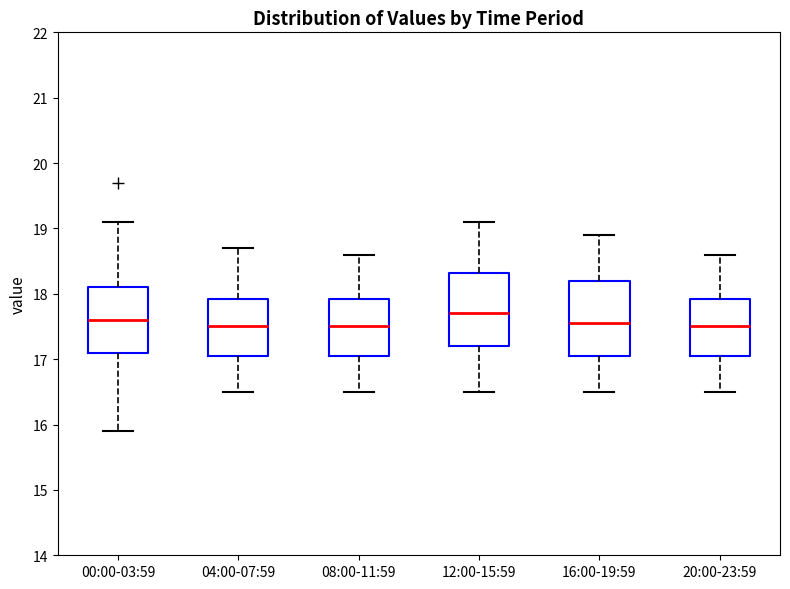

Reading left to right, transcribe this box plot: for each box, give where its median line is, the range the box spans, and where its two whiskers end, as read against the y-axis. The values are not printed on the chart, so give them approximately, as read against the axis.

00:00-03:59: median 17.6, box 17.1 to 18.1, whiskers 15.9 to 19.1
04:00-07:59: median 17.5, box 17.1 to 17.9, whiskers 16.5 to 18.7
08:00-11:59: median 17.5, box 17.1 to 17.9, whiskers 16.5 to 18.6
12:00-15:59: median 17.7, box 17.2 to 18.3, whiskers 16.5 to 19.1
16:00-19:59: median 17.6, box 17.1 to 18.2, whiskers 16.5 to 18.9
20:00-23:59: median 17.5, box 17.1 to 17.9, whiskers 16.5 to 18.6